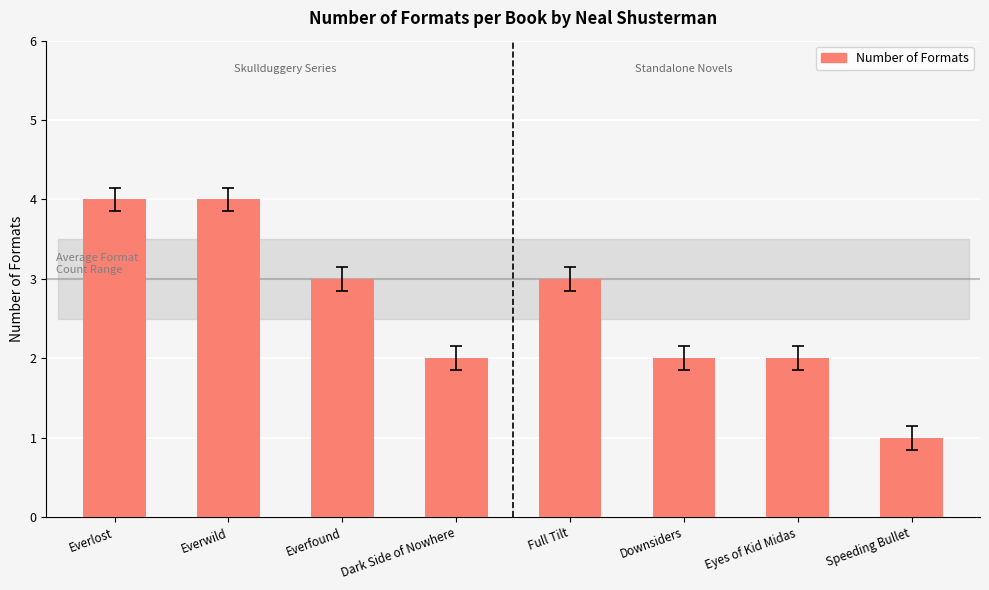

Approximately how many times larger is the value at Full Tilt compared to Speeding Bullet?

3.0